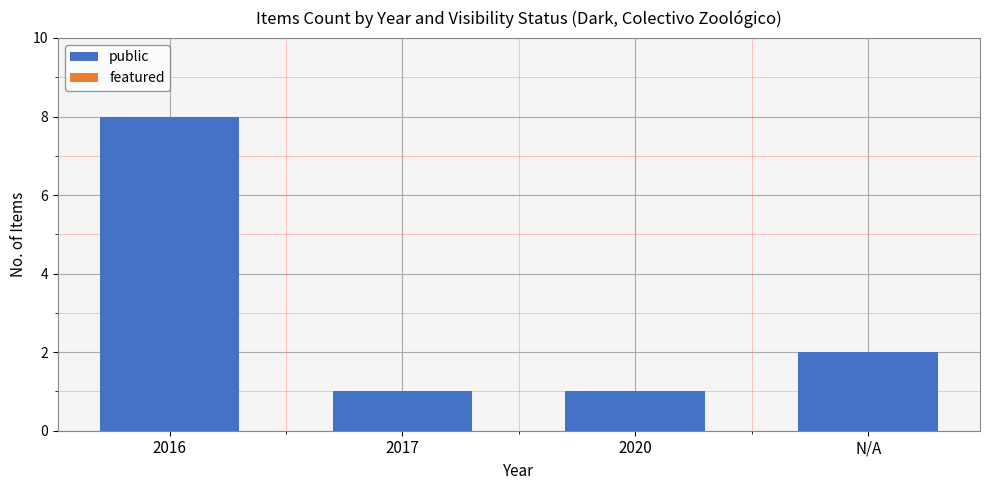

What is the maximum value shown in the chart?

8